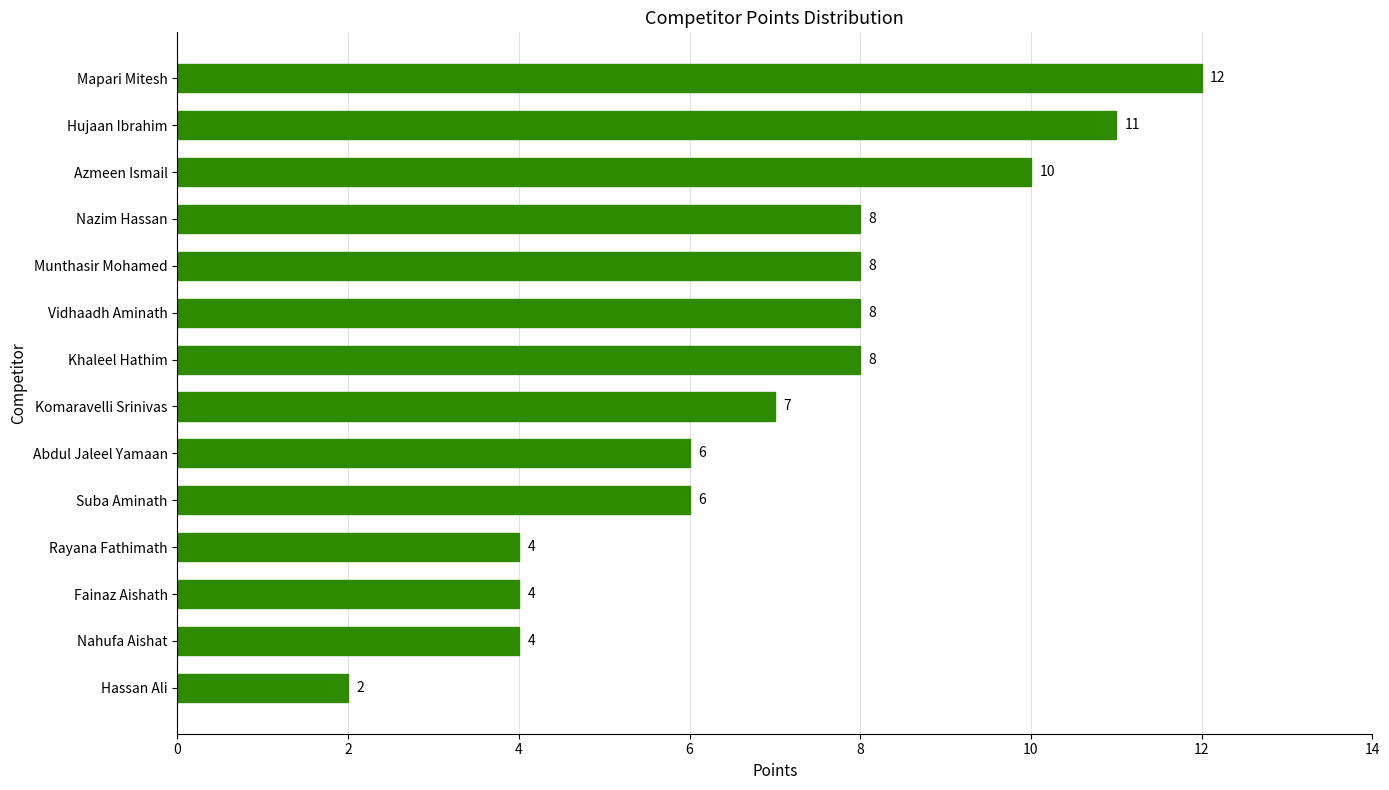

Which has a higher value, Abdul Jaleel Yamaan or Nahufa Aishat?

Abdul Jaleel Yamaan